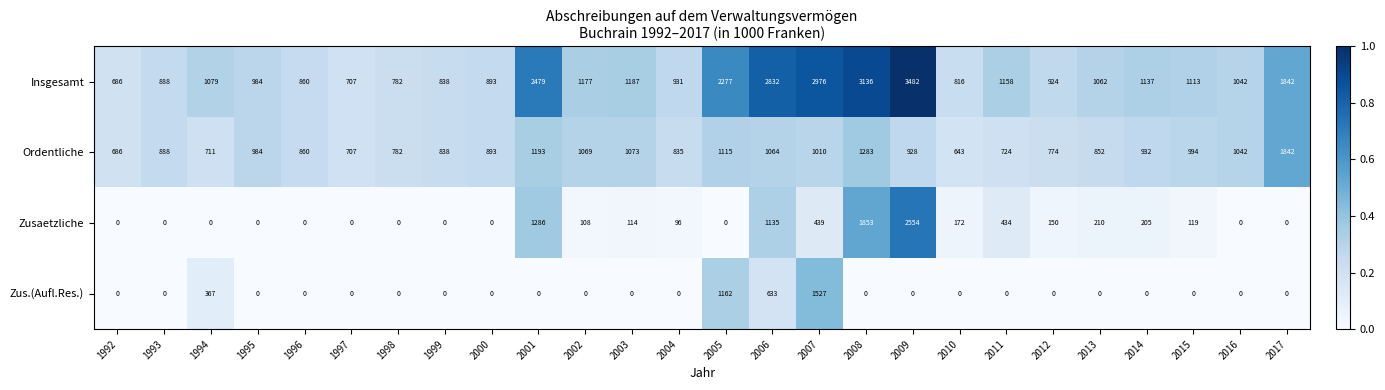

At which category is the sum across all series the highest?

2009